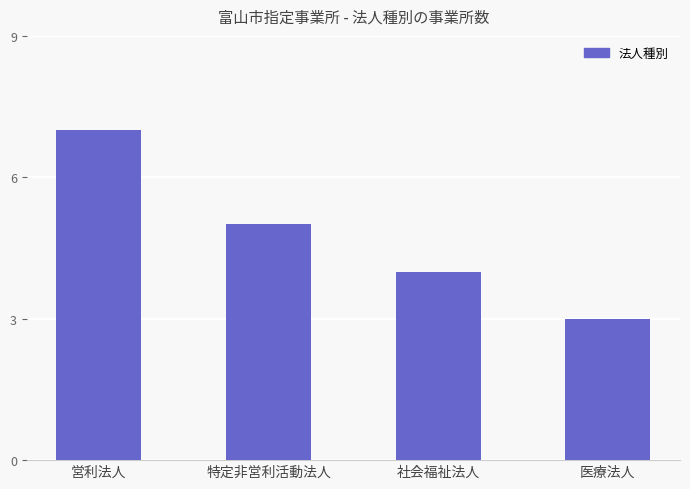

What position from the right is 社会福祉法人?

2